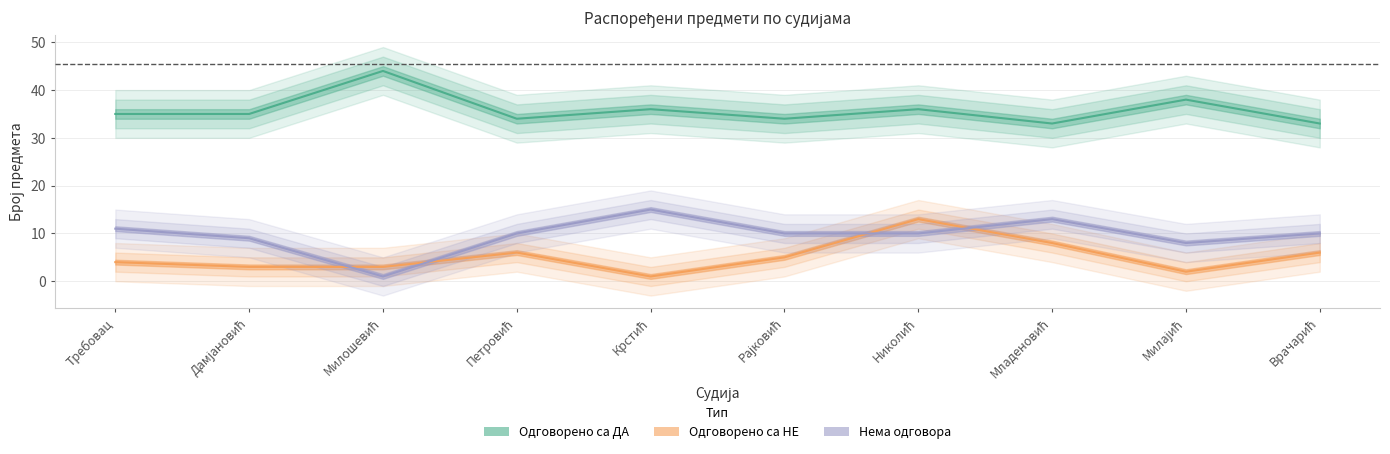

The Одговорено са ДА series shows 56 at Крстић. True or false?

False